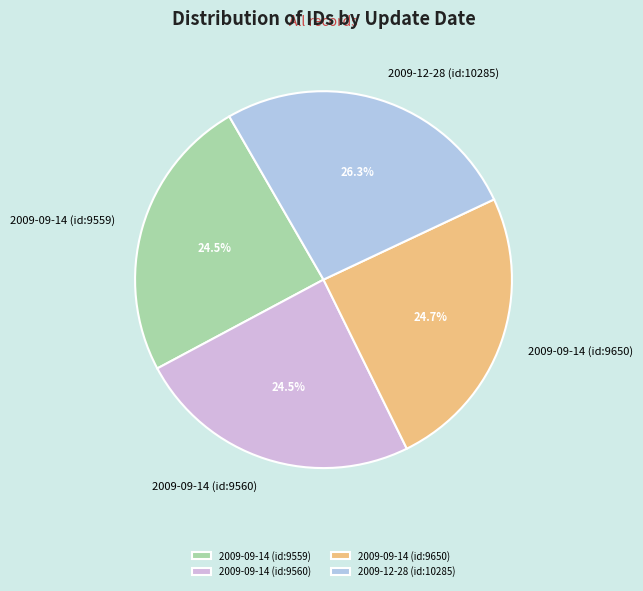

What is the ratio of the value at 2009-09-14 (id:9650) to the value at 2009-12-28 (id:10285)?

0.9